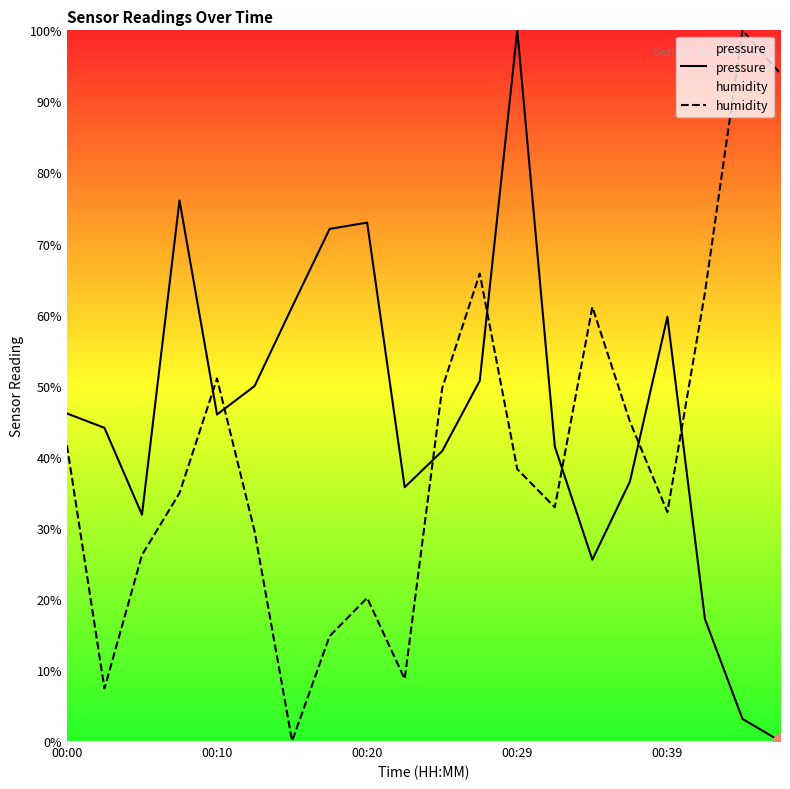

Where does the humidity series first go above 38?

00:00